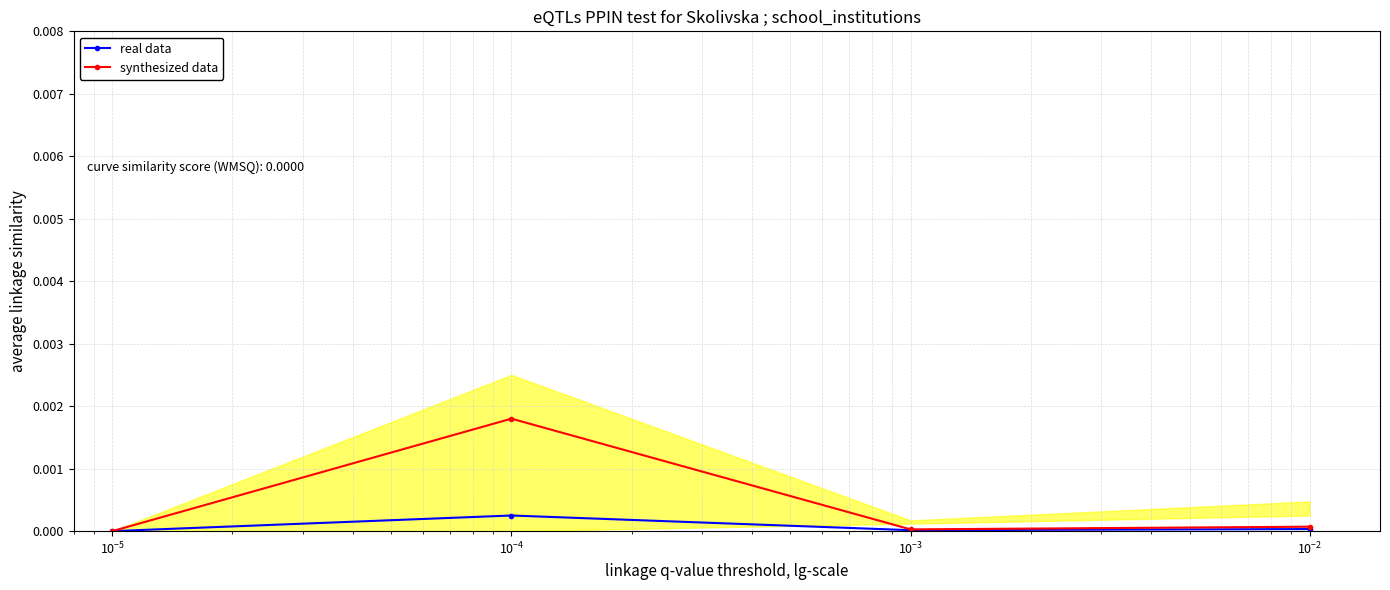

In synthesized data, how many points are higher than both neighbors (excluding endpoints)?

1